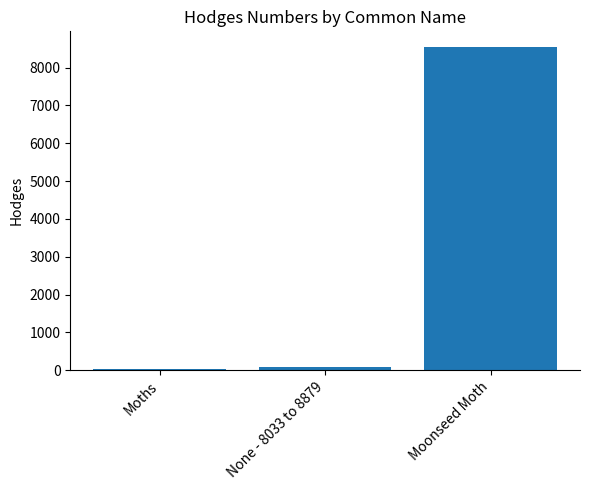

What is the ratio of the value at Moonseed Moth to the value at Moths?

294.3